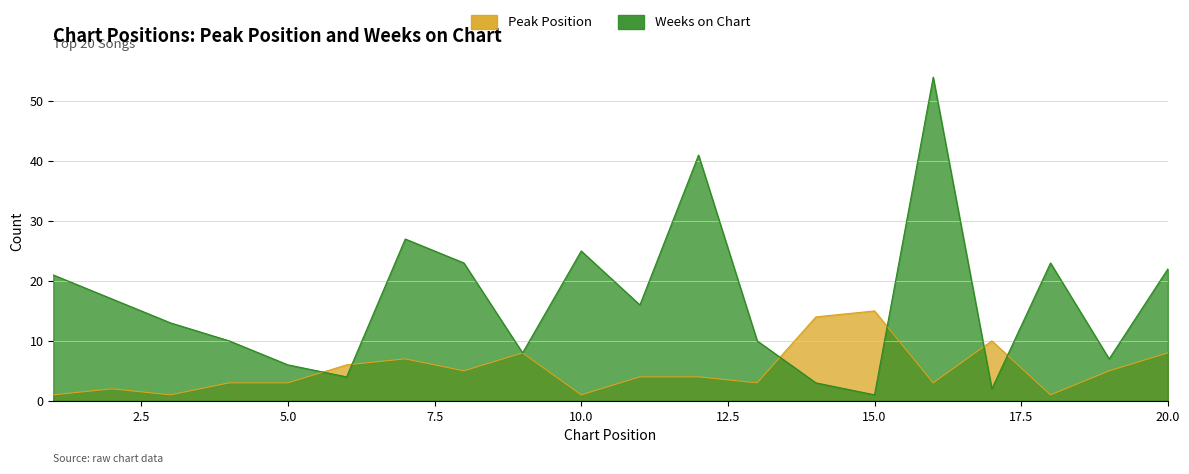

The Peak Position series shows 1 at 18. True or false?

True